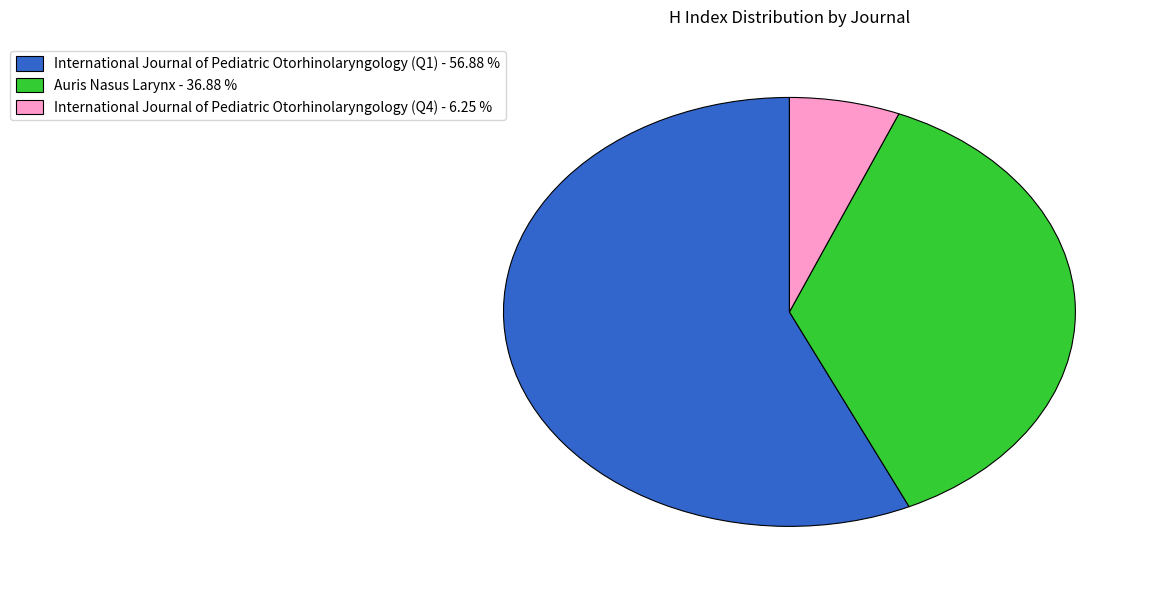

What is the smallest slice in the pie chart?

International Journal of Pediatric Otorhinolaryngology (Q4)